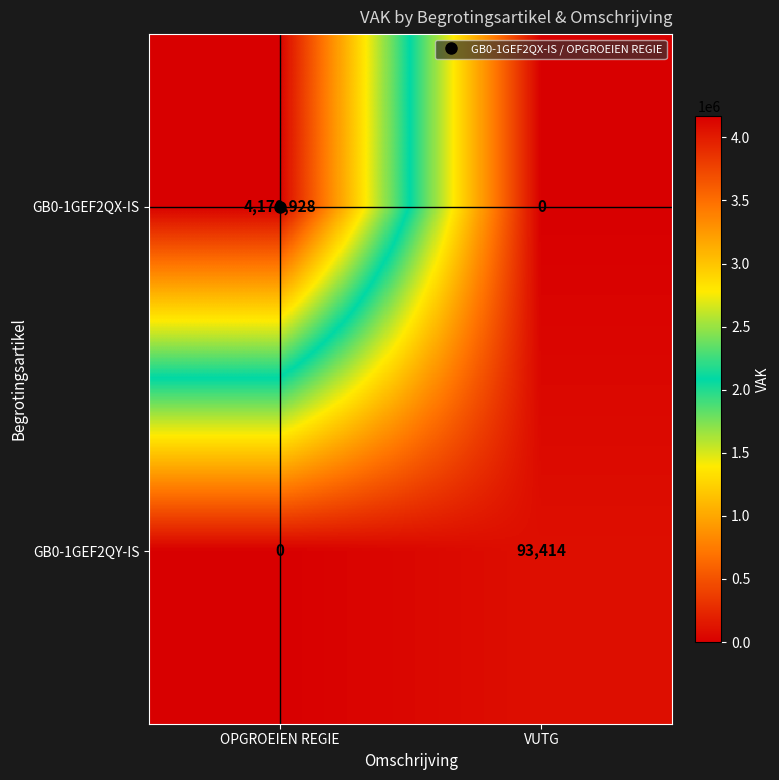

What is the difference between the GB0-1GEF2QX-IS values at OPGROEIEN REGIE and VUTG?

4170928